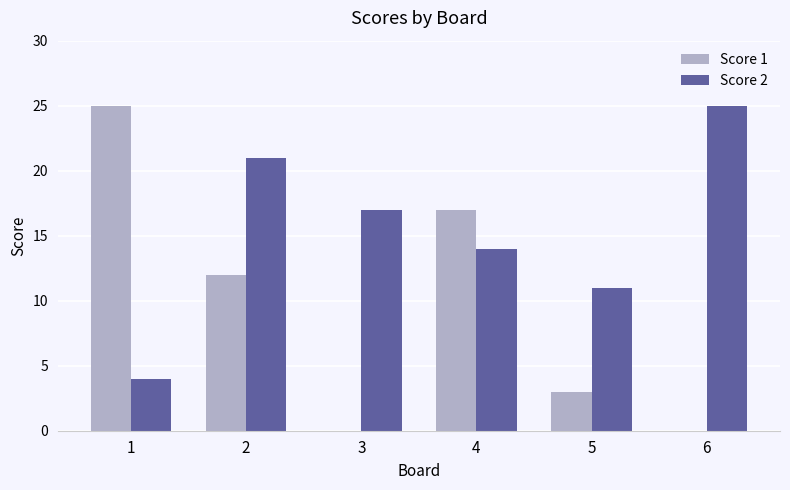

What is the difference between the Score 2 values at 6 and 2?

4